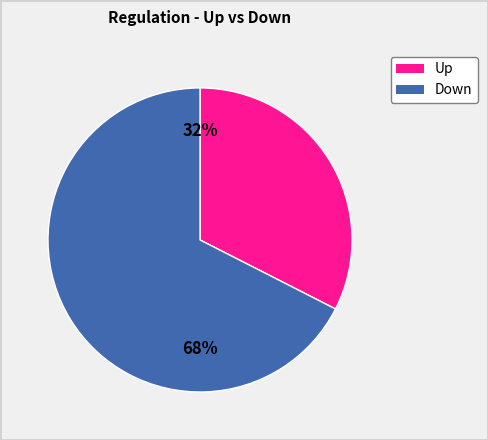

Does Up represent more than half of the total?

No